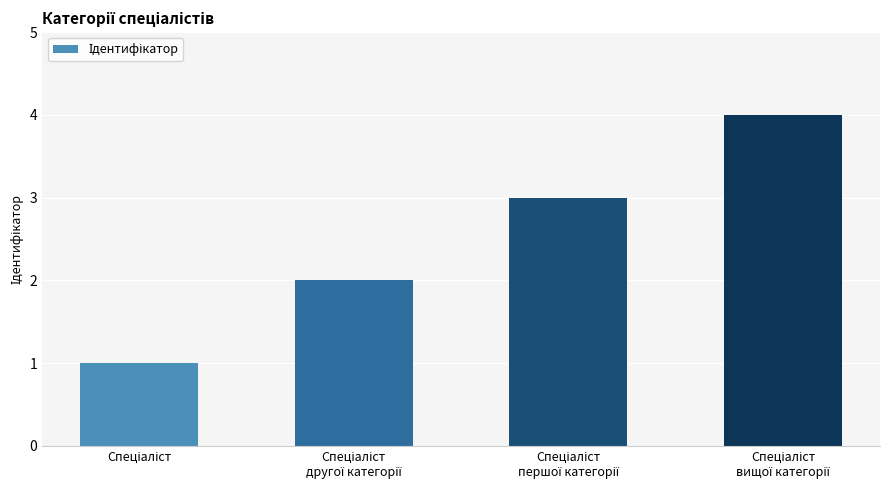

What is the maximum value shown in the chart?

4